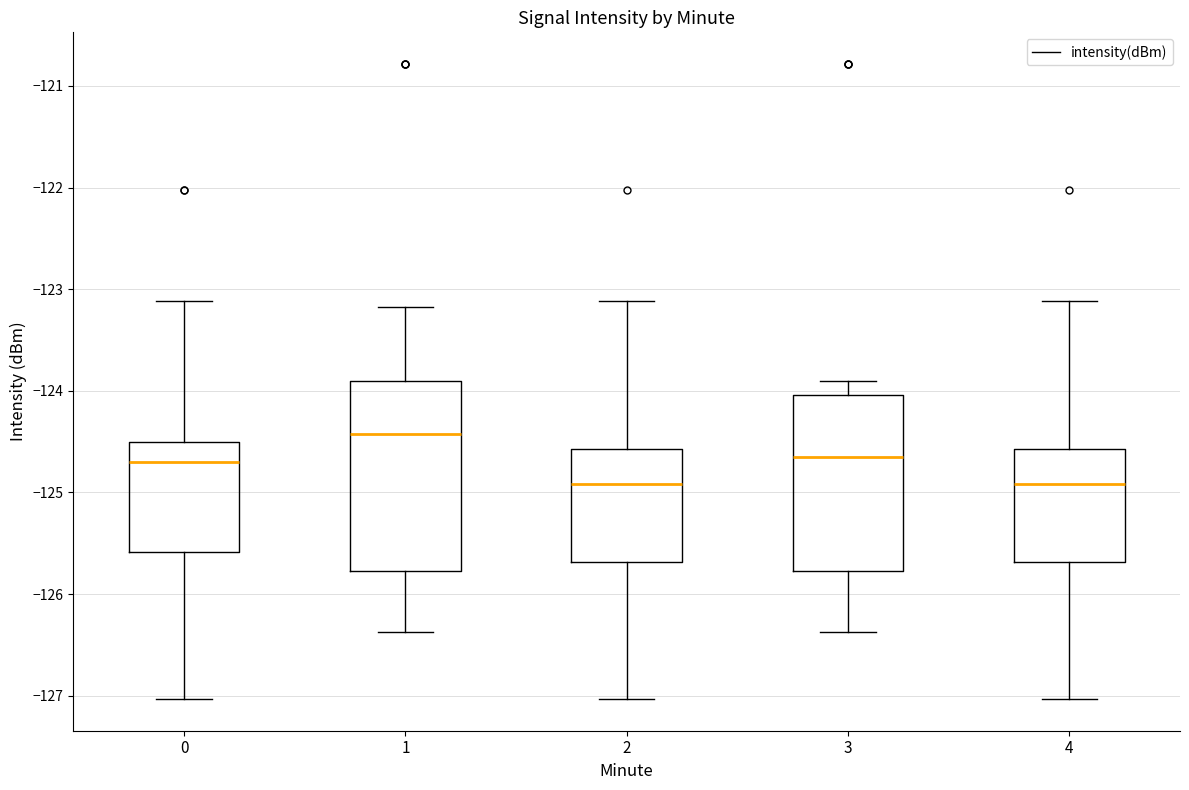

Which box is the tallest, from its lower edge to its upper edge?

1